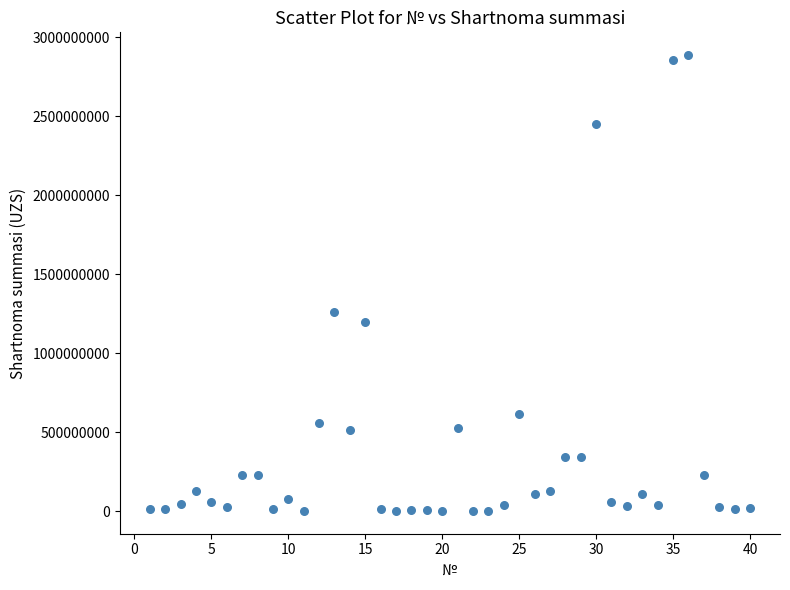

What Y value in the scatter plot is closest to 1444717714?

1258300286